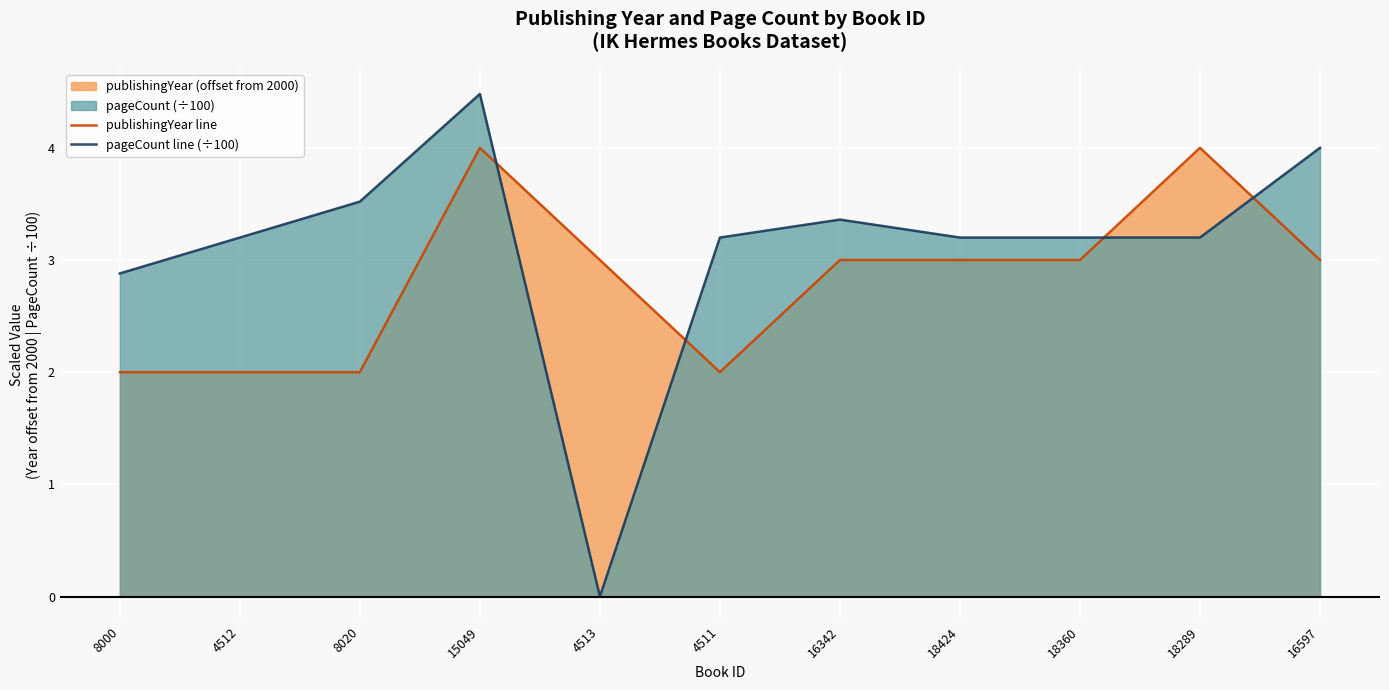

Reading right to left, extract all data points from this chart.

publishingYear line: 16597=3.0	18289=4.0	18360=3.0	18424=3.0	16342=3.0	4511=2.0	4513=3.0	15049=4.0	8020=2.0	4512=2.0	8000=2.0
pageCount line (÷100): 16597=4.0	18289=3.2	18360=3.2	18424=3.2	16342=3.4	4511=3.2	4513=0.0	15049=4.5	8020=3.5	4512=3.2	8000=2.9